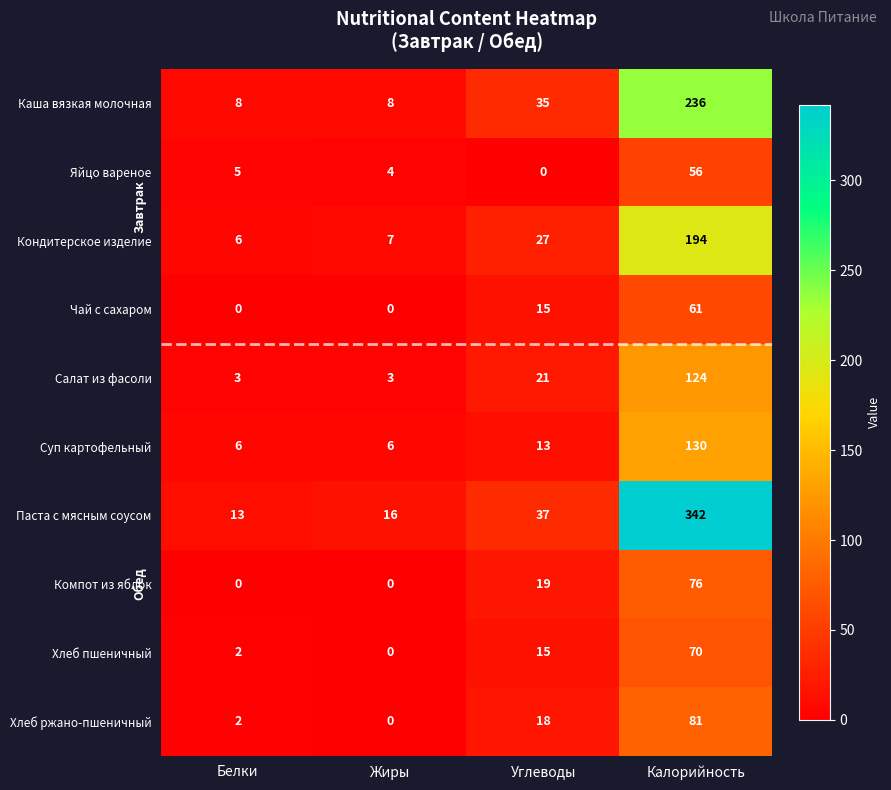

At which label is Хлеб пшеничный closest to 35?

Углеводы